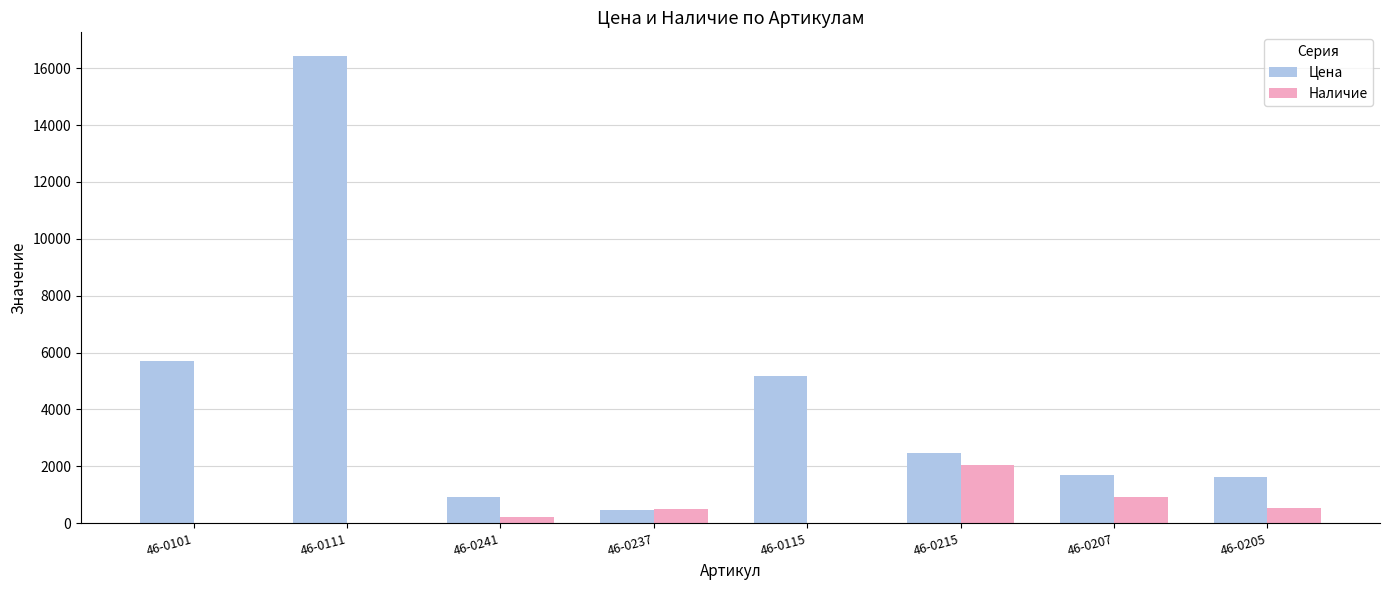

What is the sum of all Наличие values?

4233.0